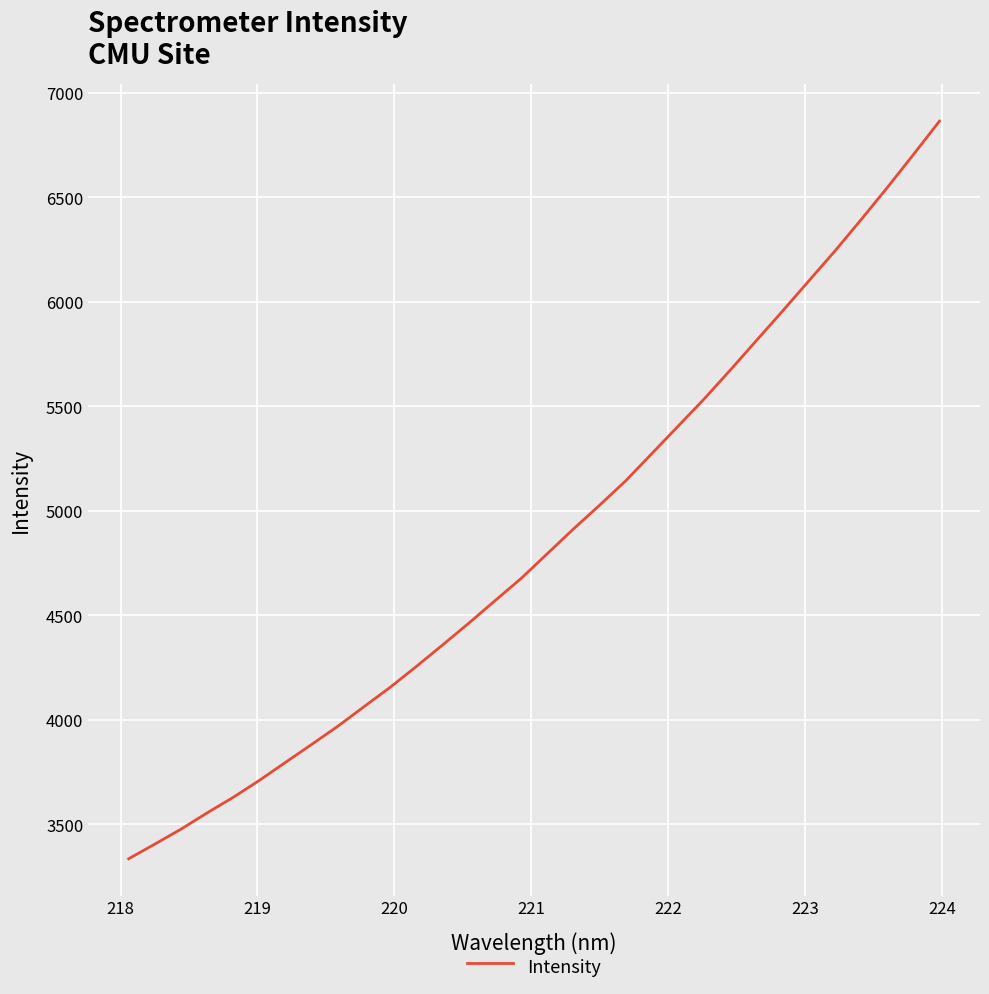

What is the greatest value displayed?

6865.2